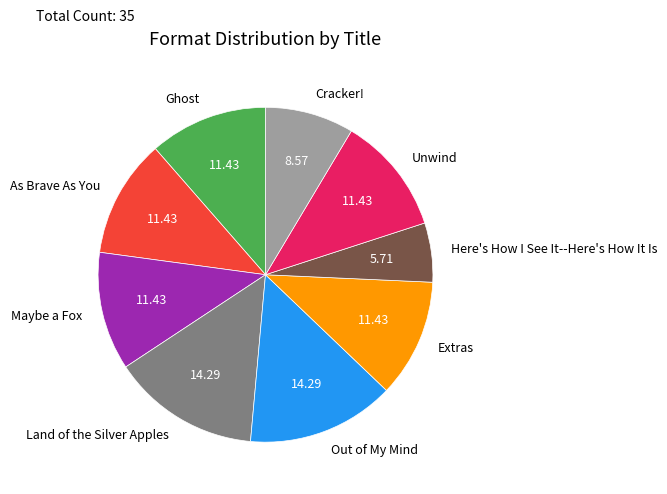

Is there a majority slice in this chart?

No